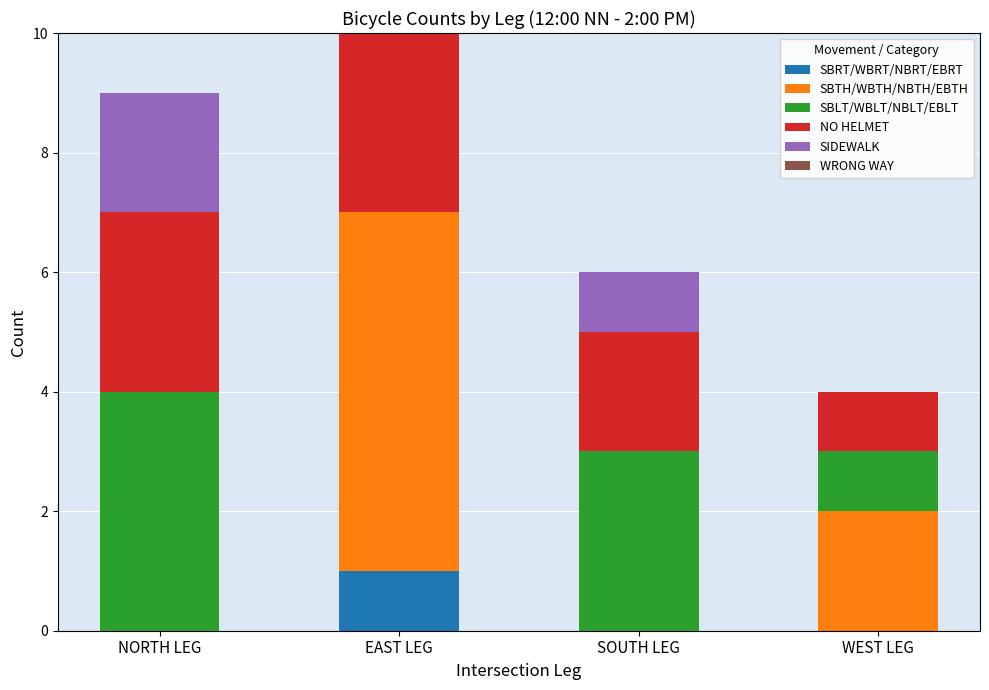

What is the total value across all series at SOUTH LEG?

6